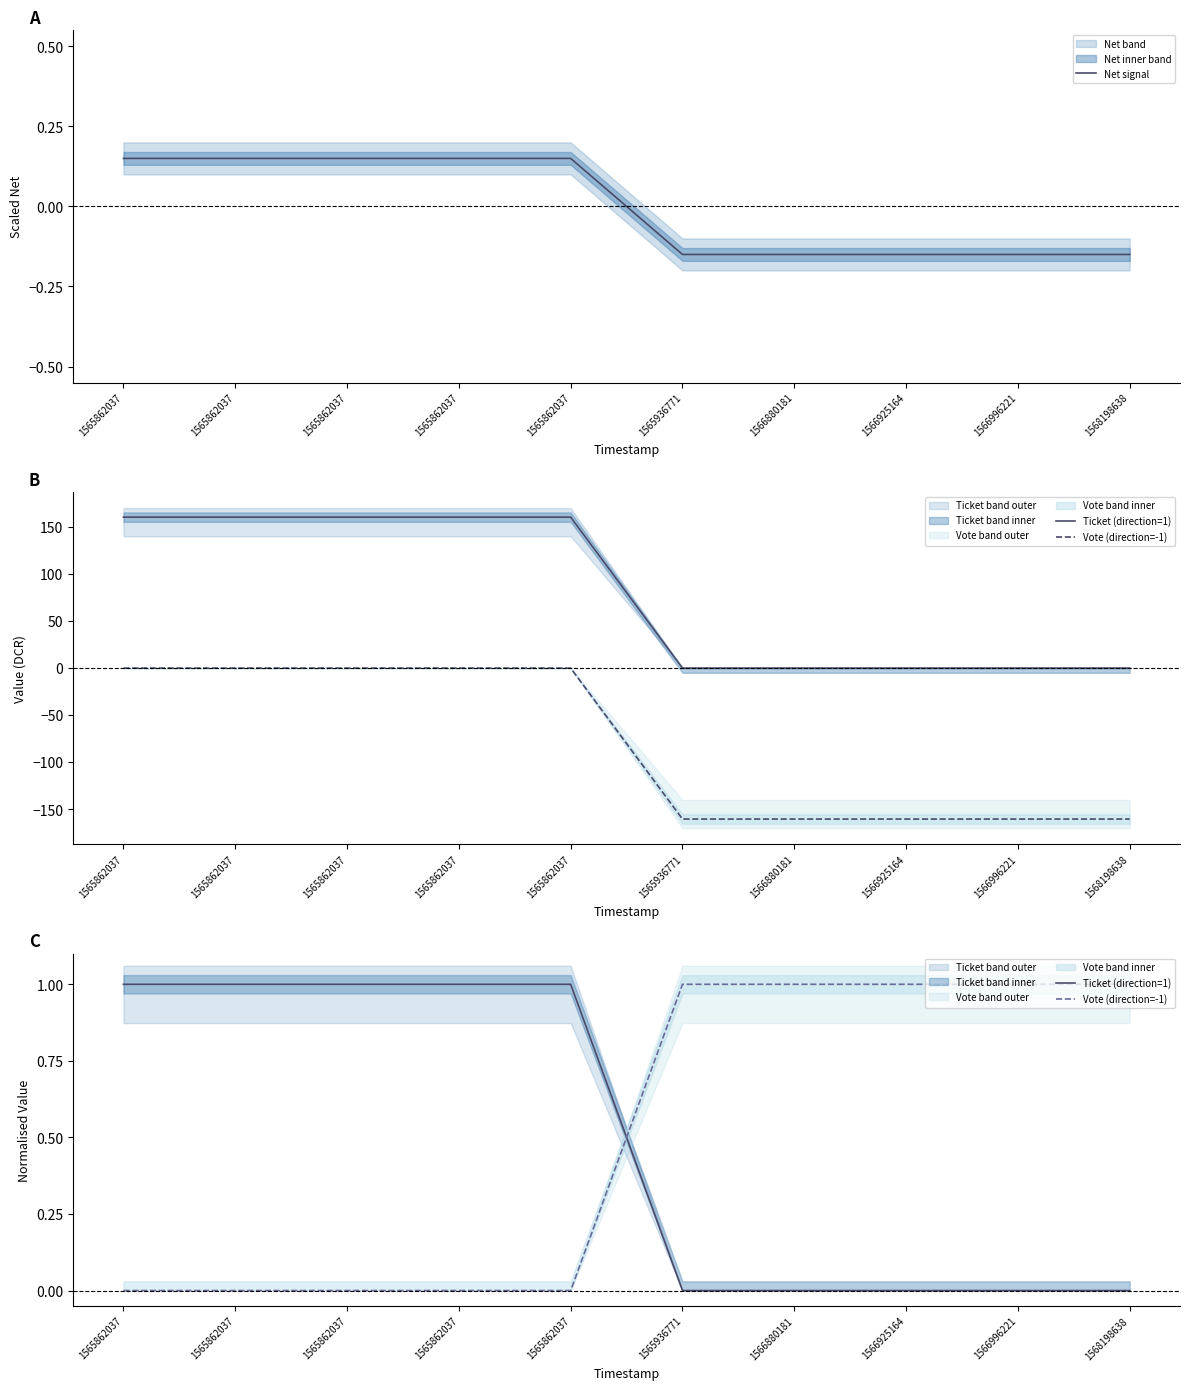

Rank the categories by Net signal value from lowest to highest.

1565936771, 1566880181, 1566925164, 1566996221, 1568198638, 1565862037, 1565862037, 1565862037, 1565862037, 1565862037